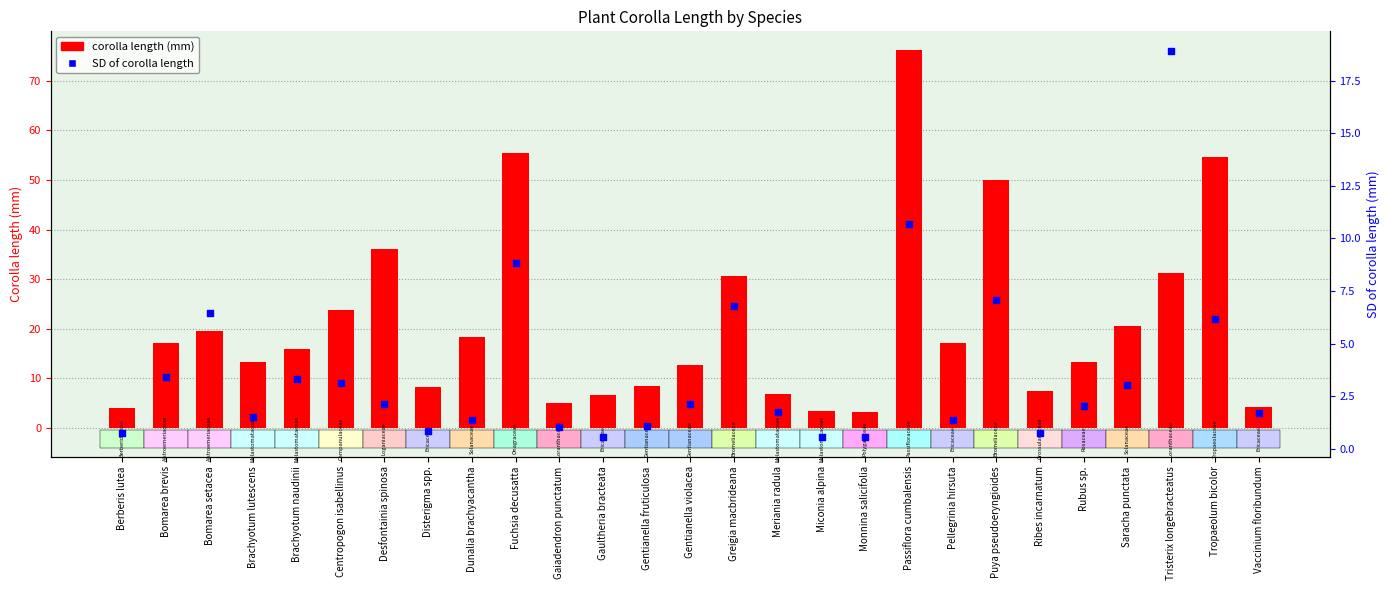

Which series reaches the minimum Y coordinate?

SD of corolla length